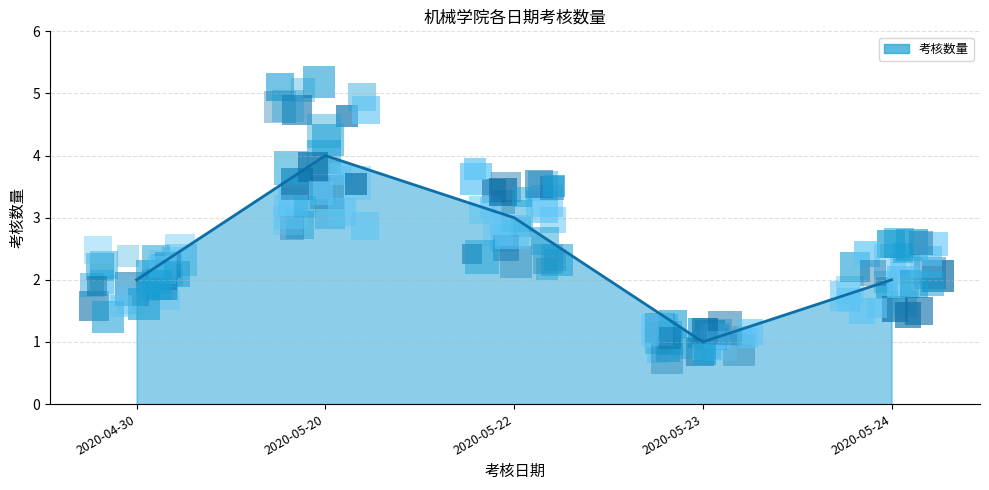

What is the change in value from 2020-04-30 to 2020-05-23?

-1